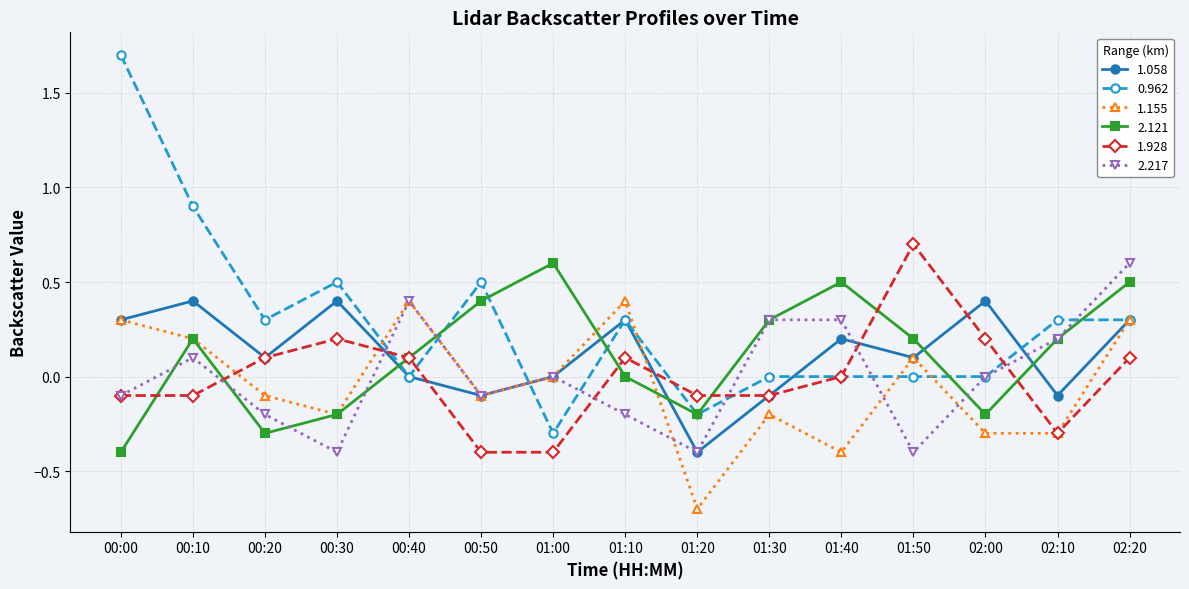

What is the label of the 3rd point from the right?

02:00